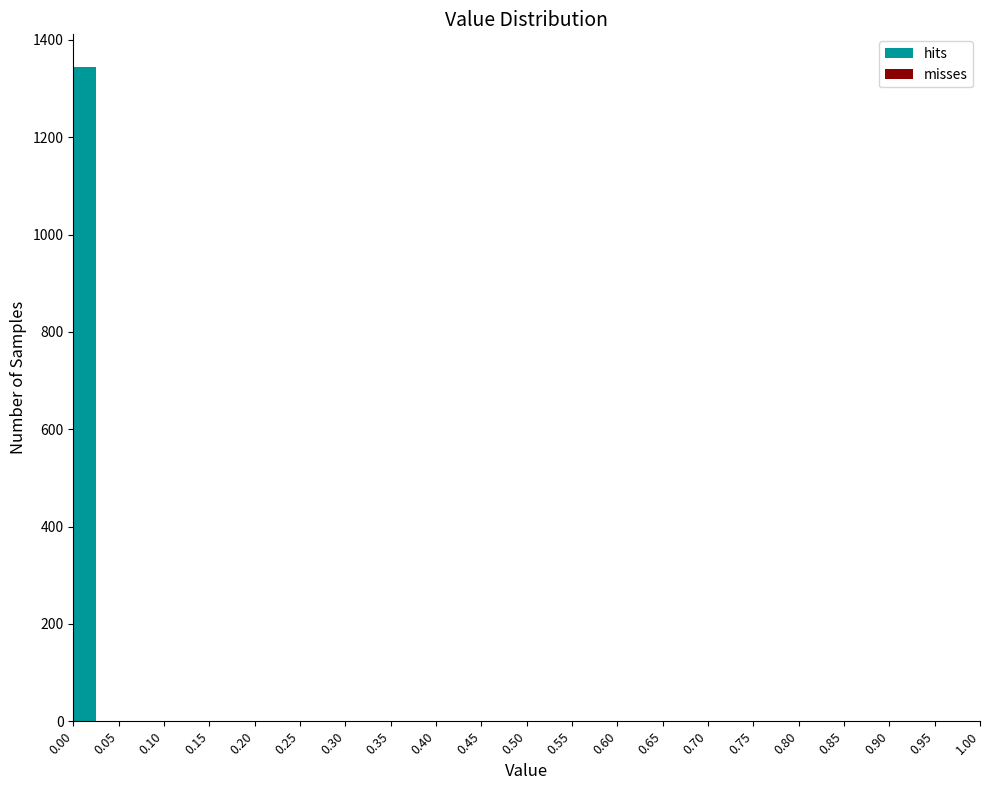

Reading left to right, list all the values displayed in this chart.

0.00=1344	0.05=0	0.10=0	0.15=0	0.20=0	0.25=0	0.30=0	0.35=0	0.40=0	0.45=0	0.50=0	0.55=0	0.60=0	0.65=0	0.70=0	0.75=0	0.80=0	0.85=0	0.90=0	0.95=0